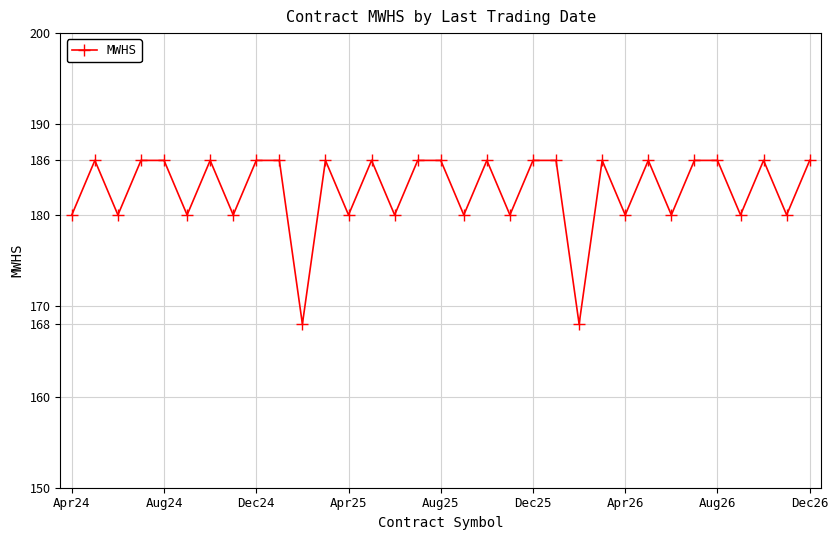

Does the chart have visible grid lines?

Yes